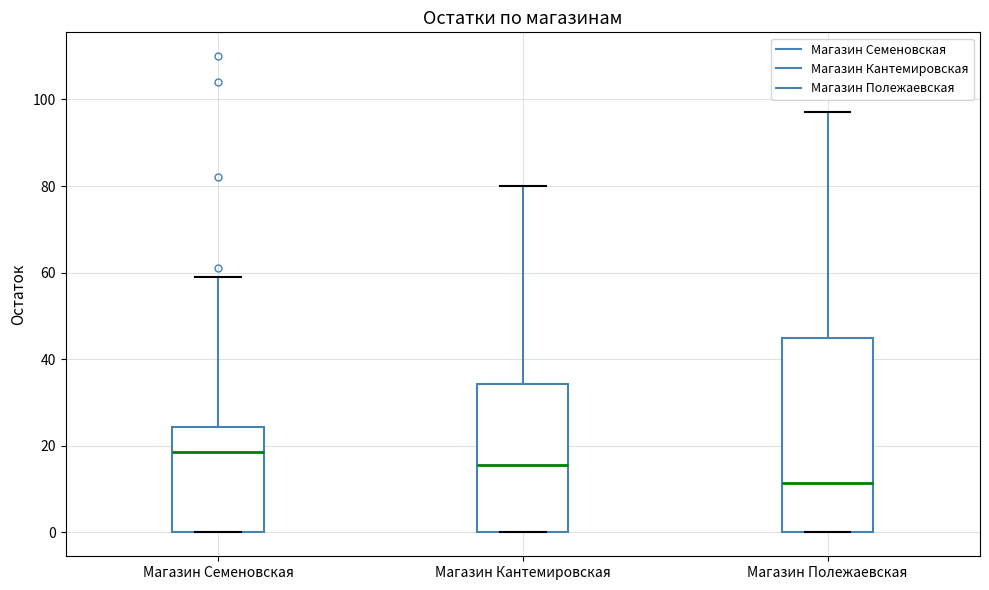

Reading left to right, transcribe this box plot: for each box, give where its median line is, the range the box spans, and where its two whiskers end, as read against the y-axis. The values are not printed on the chart, so give them approximately, as read against the axis.

Магазин Семеновская: median 18, box 0 to 24, whiskers 0 to 60
Магазин Кантемировская: median 16, box 0 to 34, whiskers 0 to 80
Магазин Полежаевская: median 12, box 0 to 46, whiskers 0 to 98